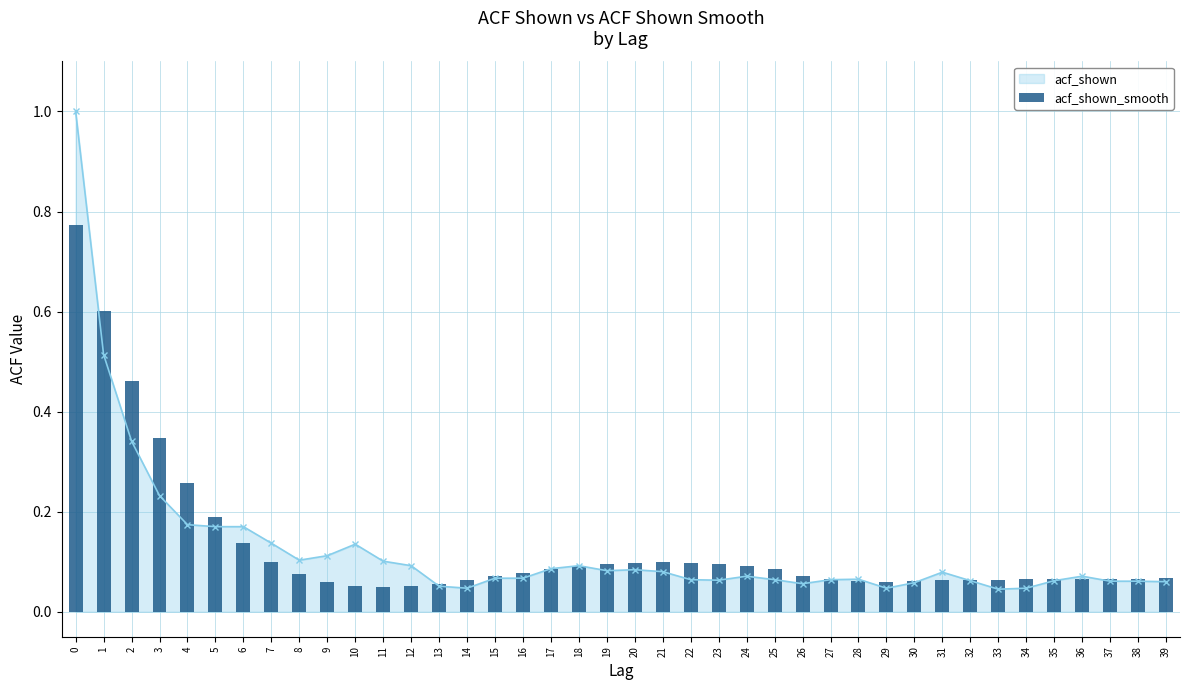

What is the difference between the maximum and minimum values?

0.7